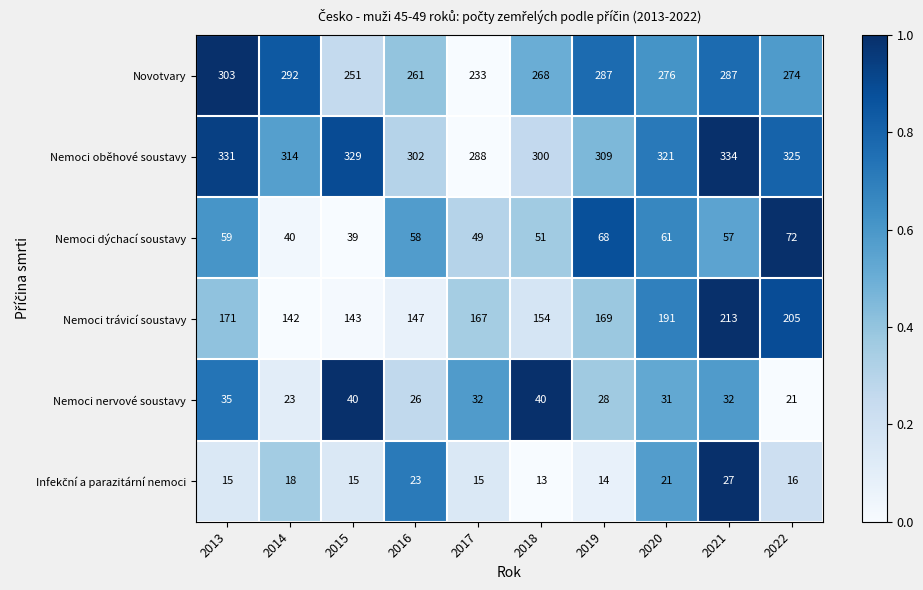

Where is Nemoci dýchací soustavy nearest to the value 55?

2021